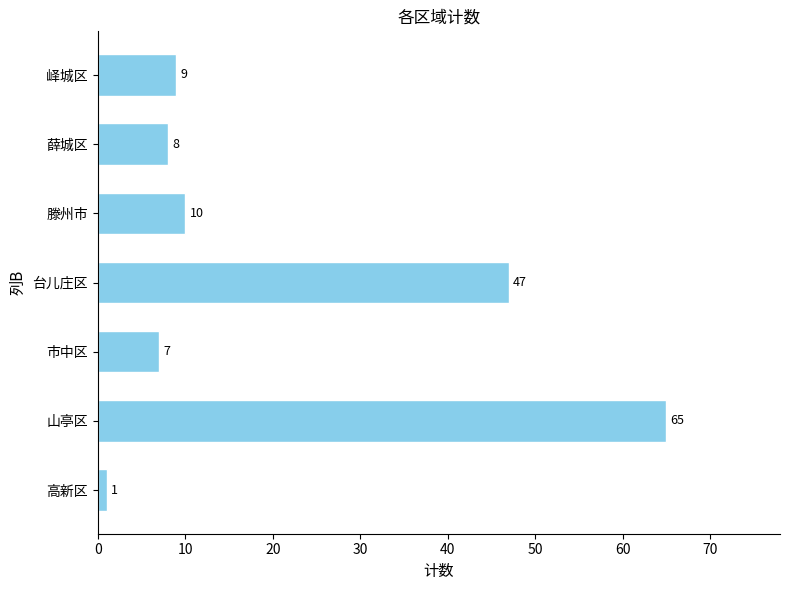

What is the difference between the second highest and minimum values?

46